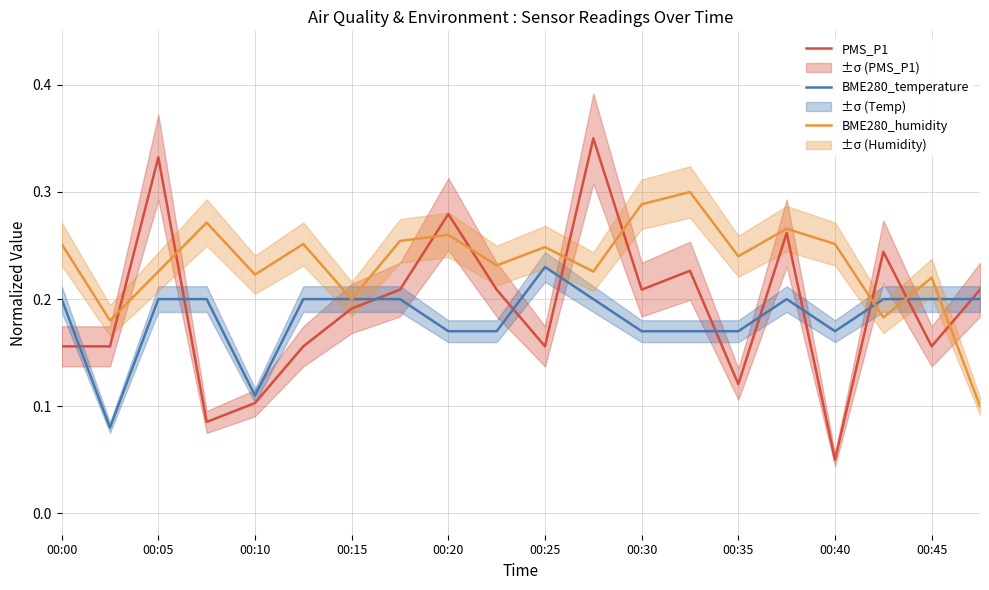

What is the difference between the maximum and minimum values in the PMS_P1 series?

0.3